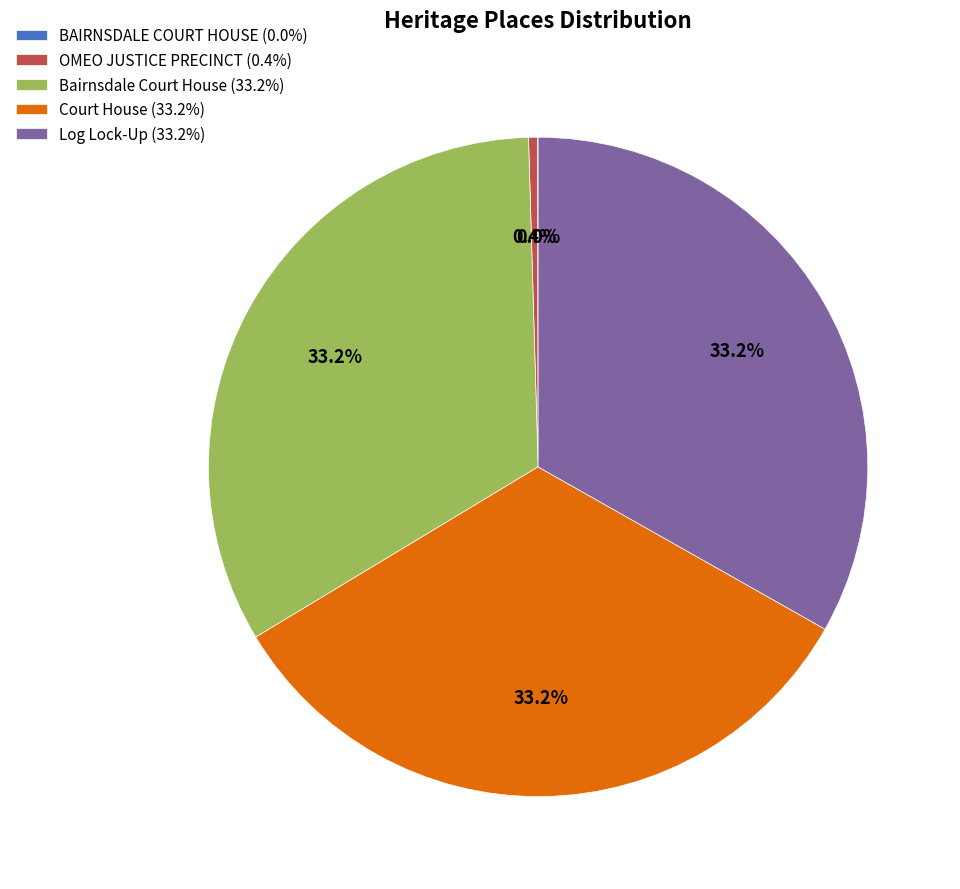

Is OMEO JUSTICE PRECINCT the majority of the pie?

No